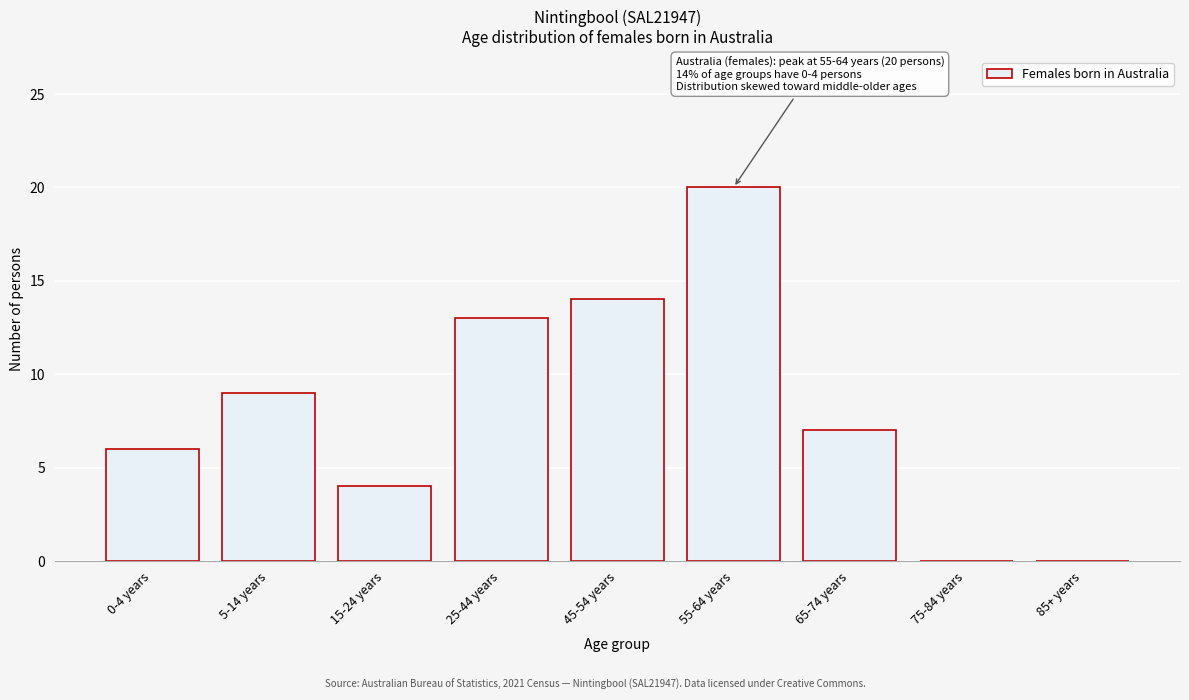

Reading right to left, transcribe all the data shown in this chart.

85+ years=0	75-84 years=0	65-74 years=7	55-64 years=20	45-54 years=14	25-44 years=13	15-24 years=4	5-14 years=9	0-4 years=6